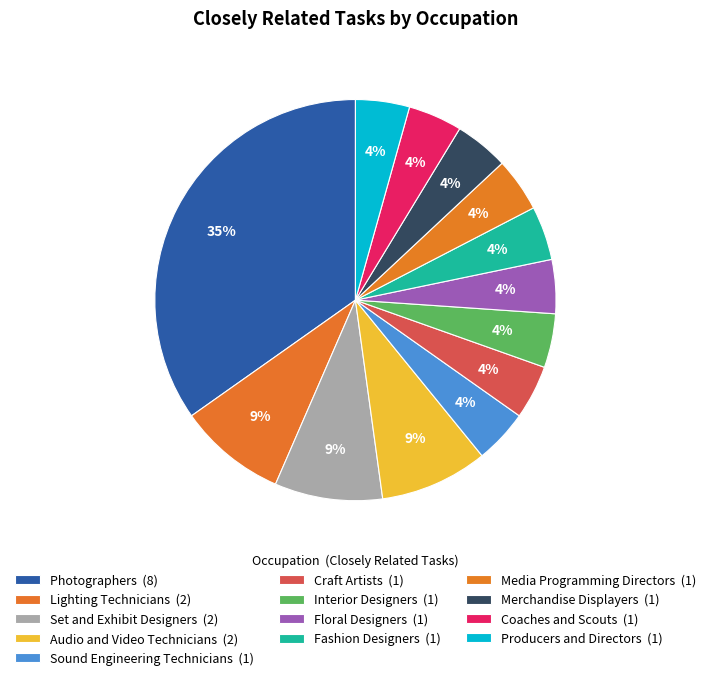

How many segments does this pie chart have?

13